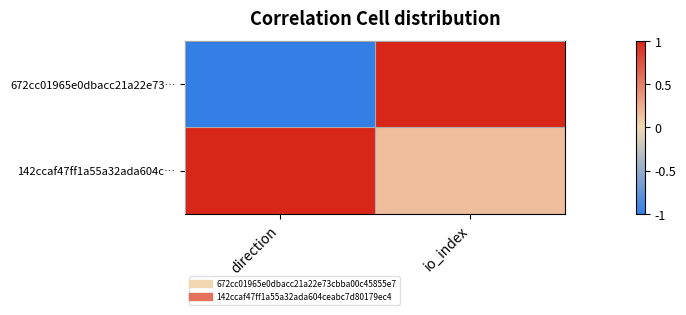

Rank the series by their maximum value, from lowest to highest.

672cc01965e0dbacc21a22e73…, 142ccaf47ff1a55a32ada604c…